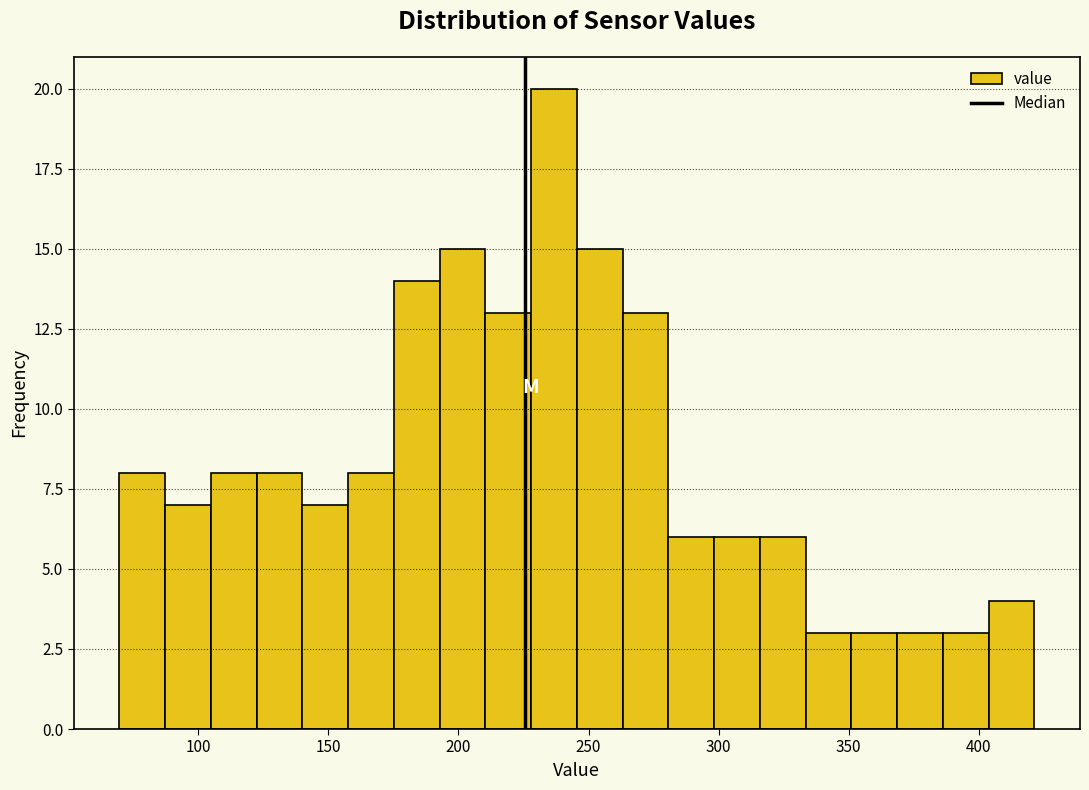

Around what value on the x-axis is the tallest bar? Give the approximate position of its centre, as read against the axis.

235